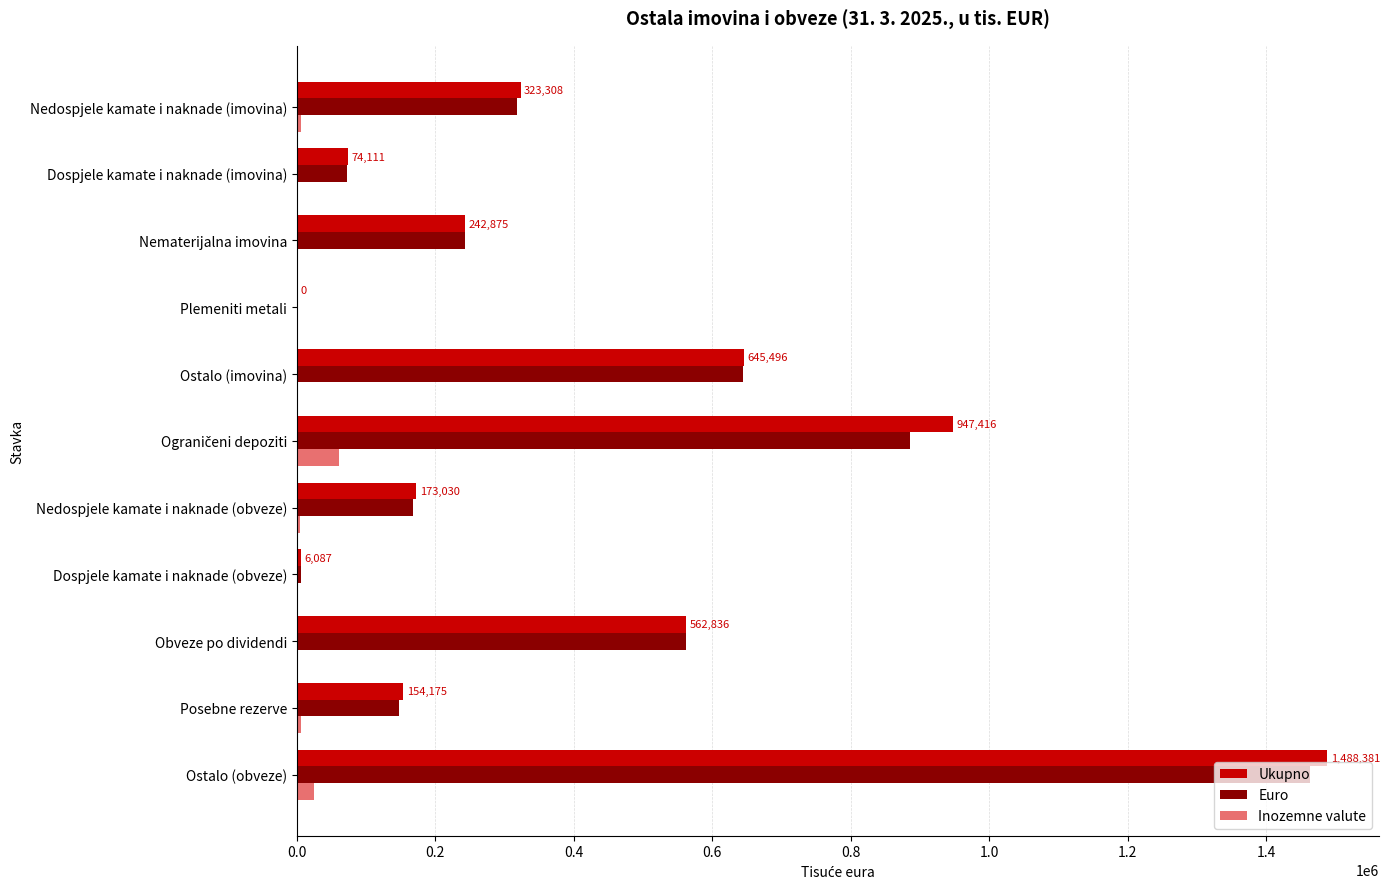

Between Ostalo (imovina) and Ostalo (obveze), which series saw the biggest shift?

Ukupno